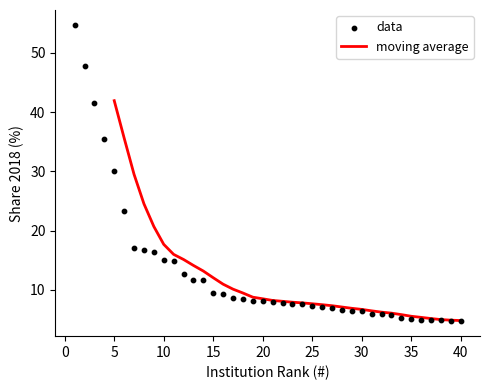

What is the change in value from 6 to 9?

-6.9